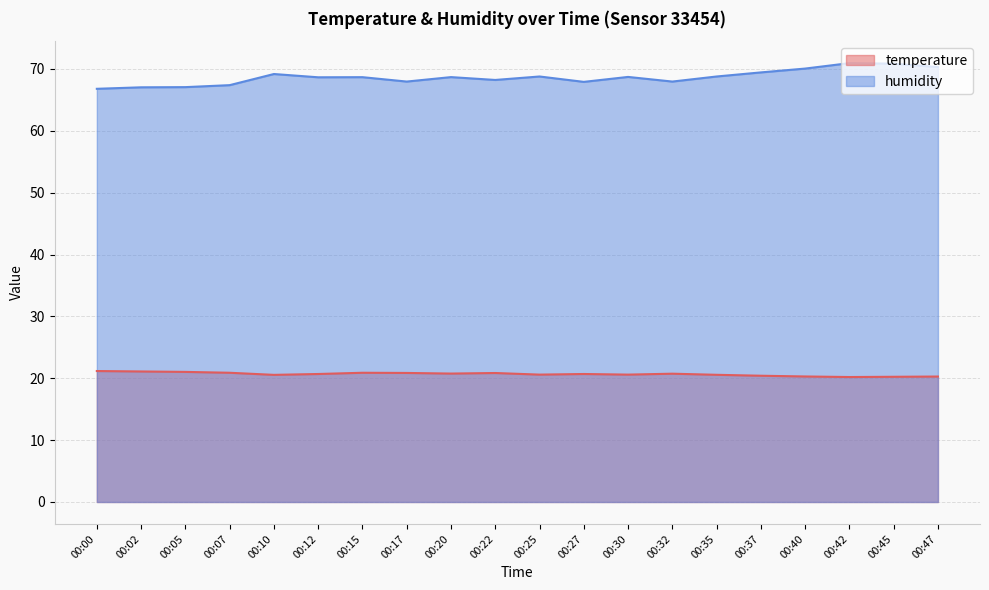

Where is humidity nearest to the value 68?

00:17